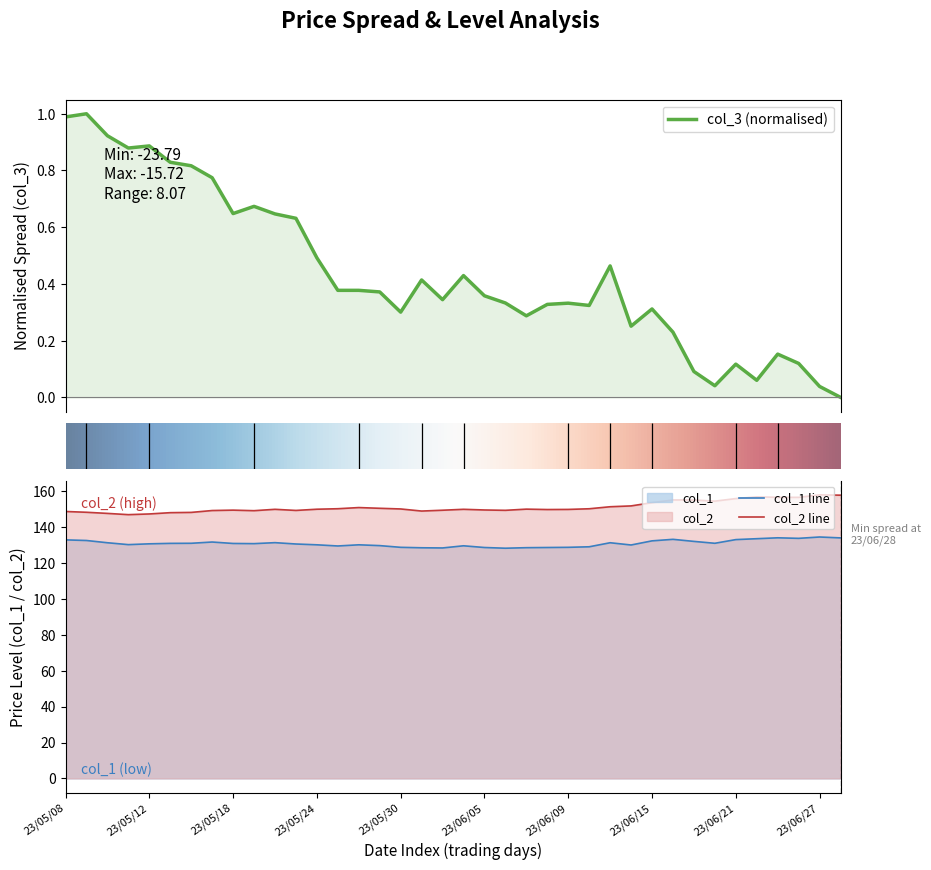

How many data points in col_1 are less than 130?

12